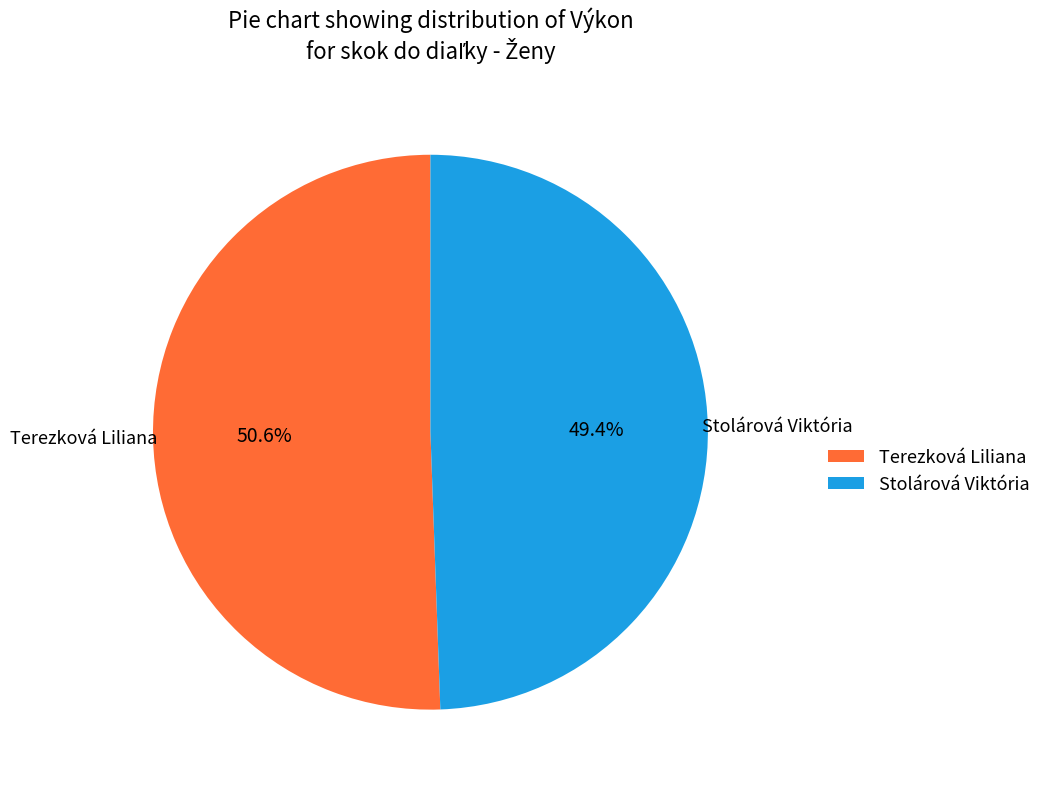

Which category has the biggest portion of the pie?

Terezková Liliana